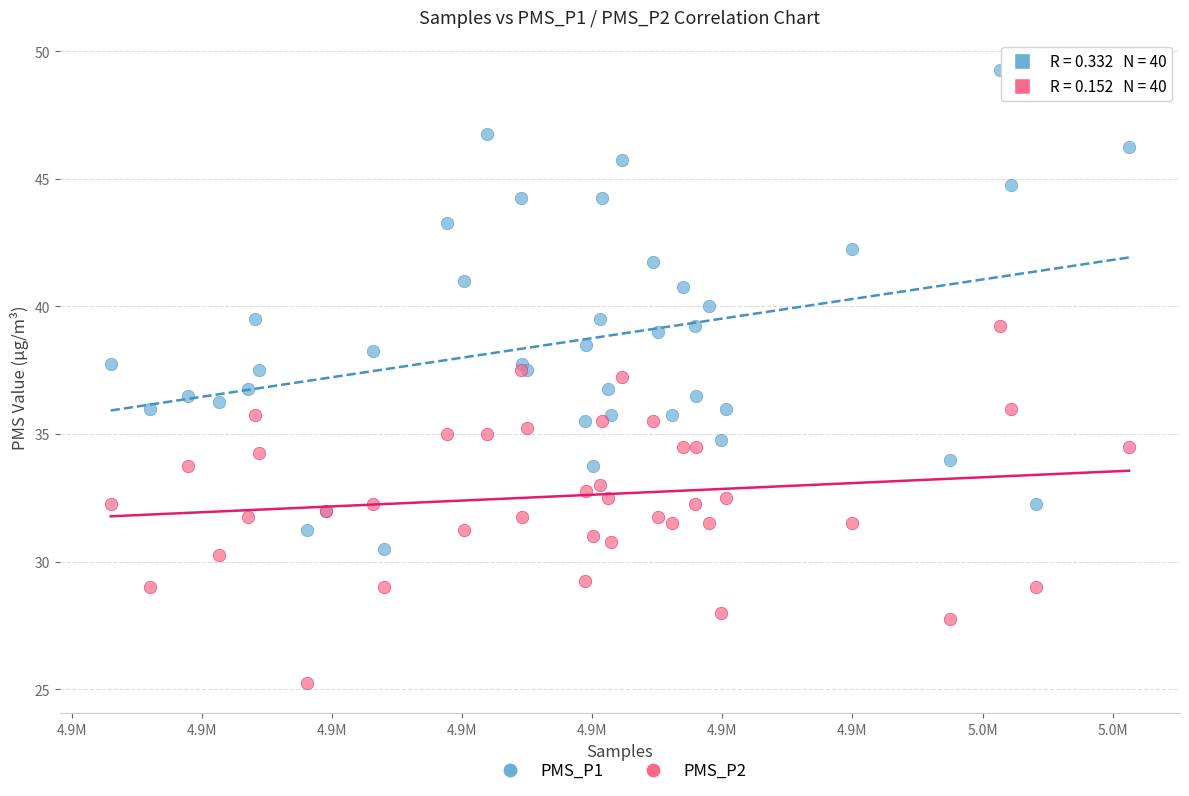

Which series reaches the minimum Y coordinate?

PMS_P2